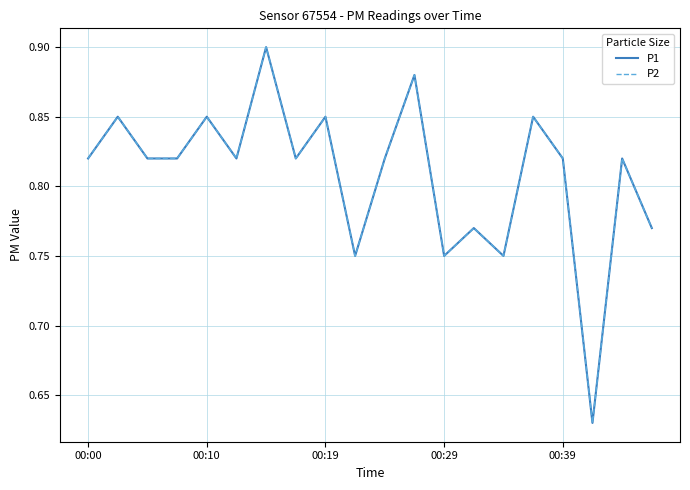

True or false: P2 and P1 intersect in this chart.

False